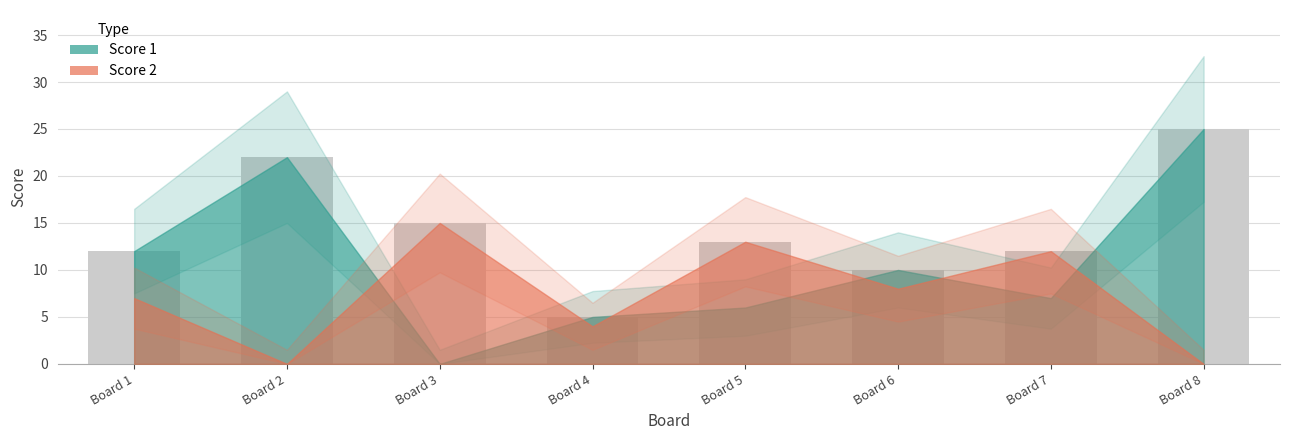

Count the number of data series in this chart.

1